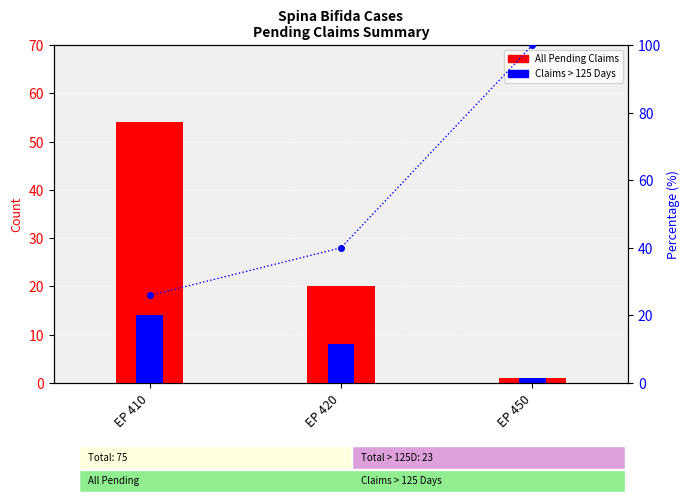

What is the smallest value displayed?

1.0